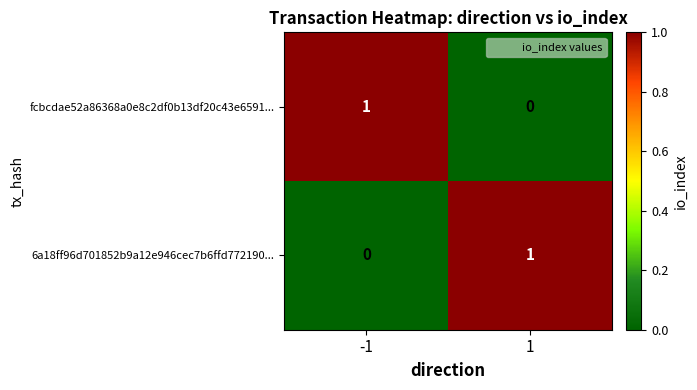

The 6a18ff96d701852b9a12e946cec7b6ffd772190... series shows 2 at 1. True or false?

False